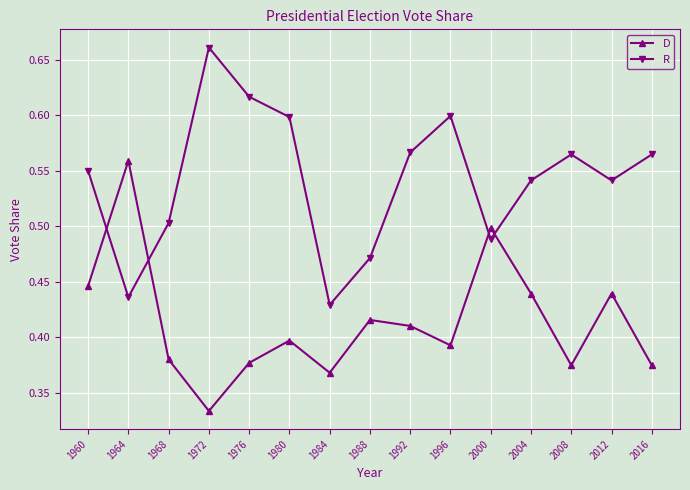

What is the difference between the maximum and minimum values in the D series?

0.2